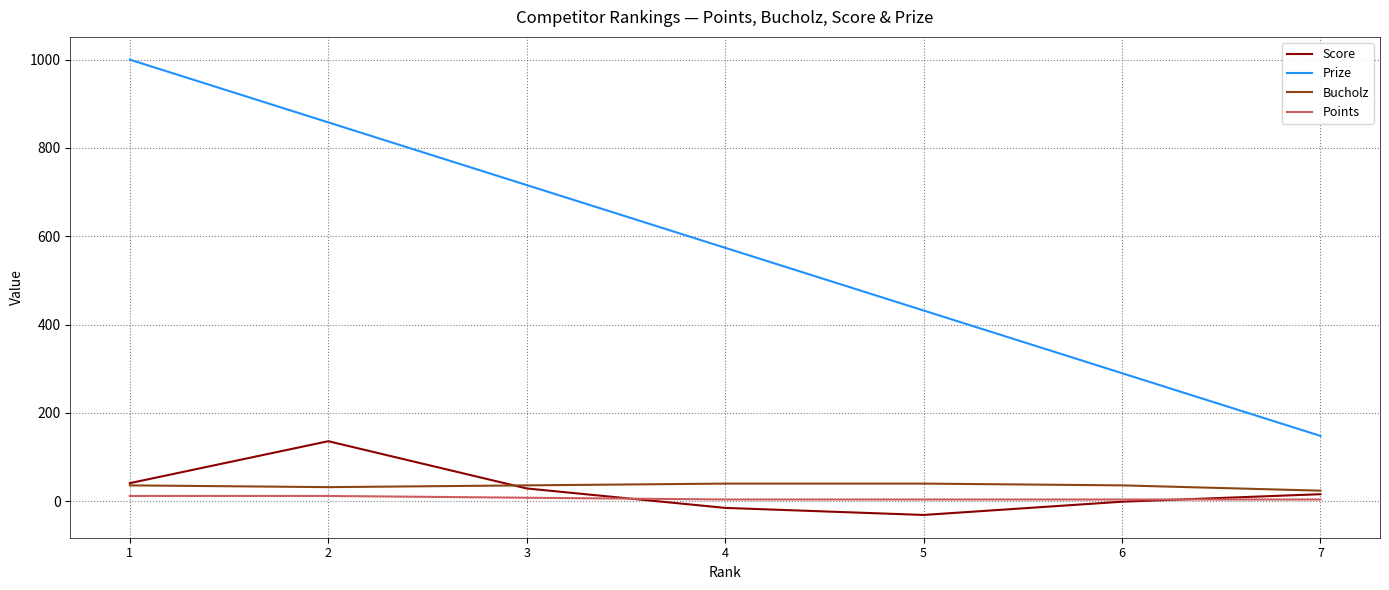

The Prize series shows 355 at 3. True or false?

False